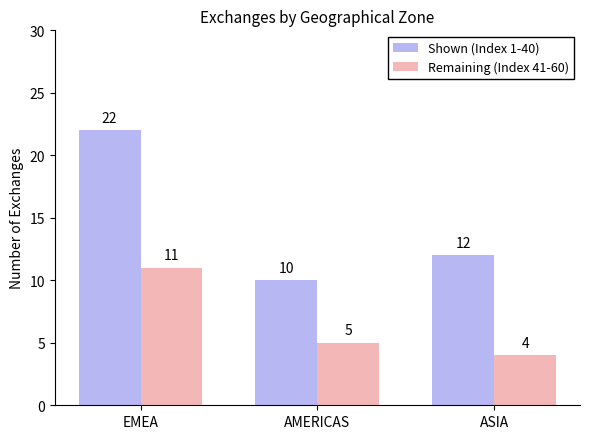

Rank the series by their average value, from highest to lowest.

Shown (Index 1-40), Remaining (Index 41-60)